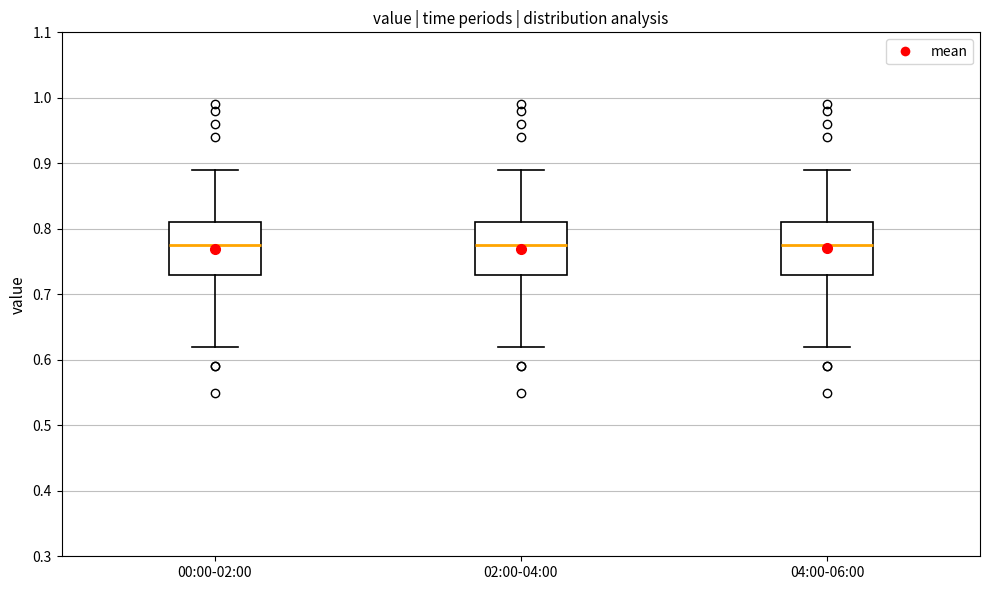

Reading left to right, read every box against the y-axis: the position of its median line, the range the box covers, and the ends of its whiskers. The values are not printed on the chart, so give them approximately, as read against the axis.

00:00-02:00: median 0.78, box 0.73 to 0.81, whiskers 0.62 to 0.89
02:00-04:00: median 0.78, box 0.73 to 0.81, whiskers 0.62 to 0.89
04:00-06:00: median 0.78, box 0.73 to 0.81, whiskers 0.62 to 0.89